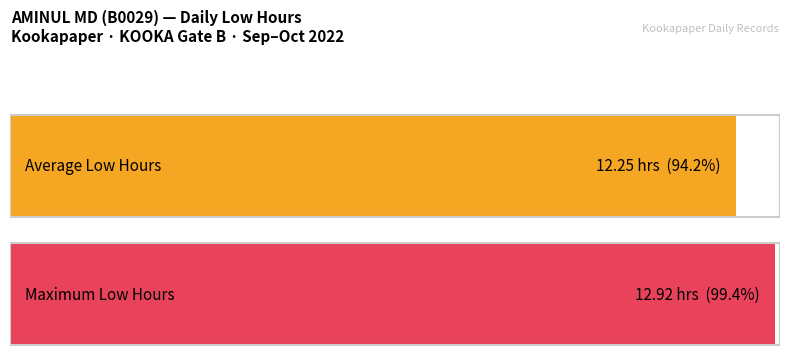

How many distinct data groups are displayed?

1